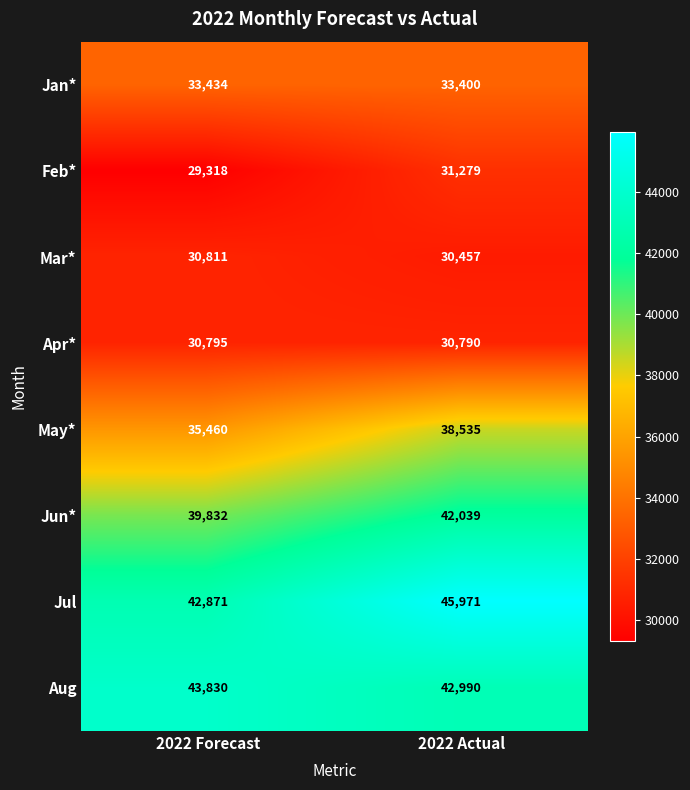

What is the spread (max minus min) of values at 2022 Actual?

15514